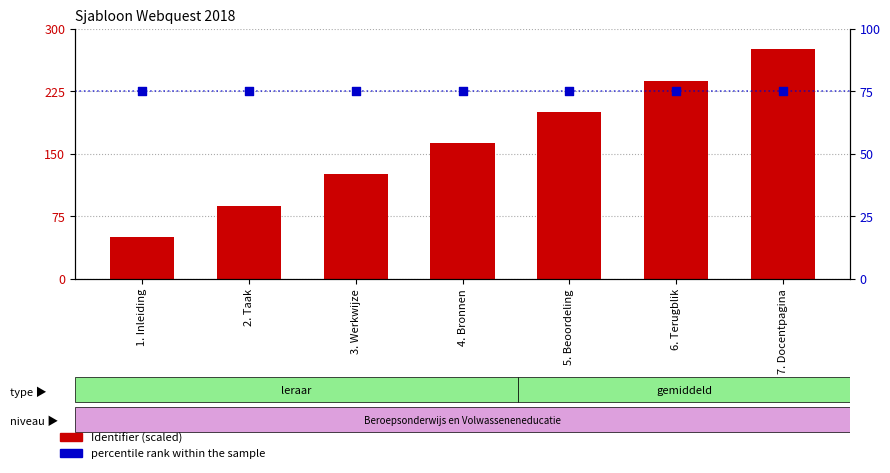

Which series has the largest total across all categories?

Identifier (scaled)